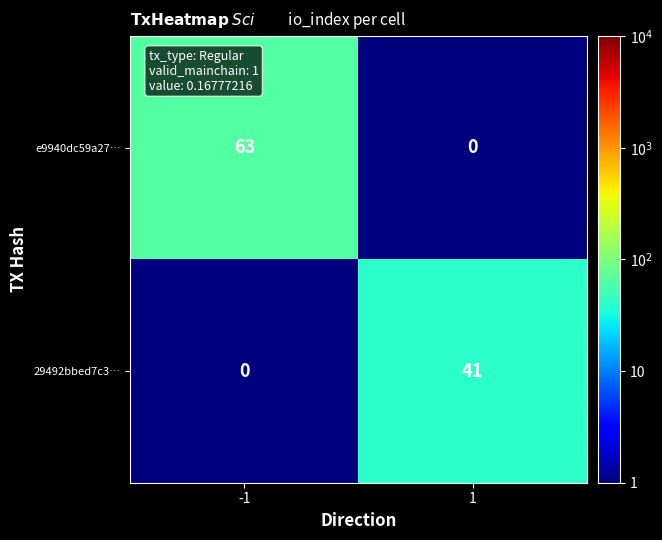

Count the number of data series in this chart.

2